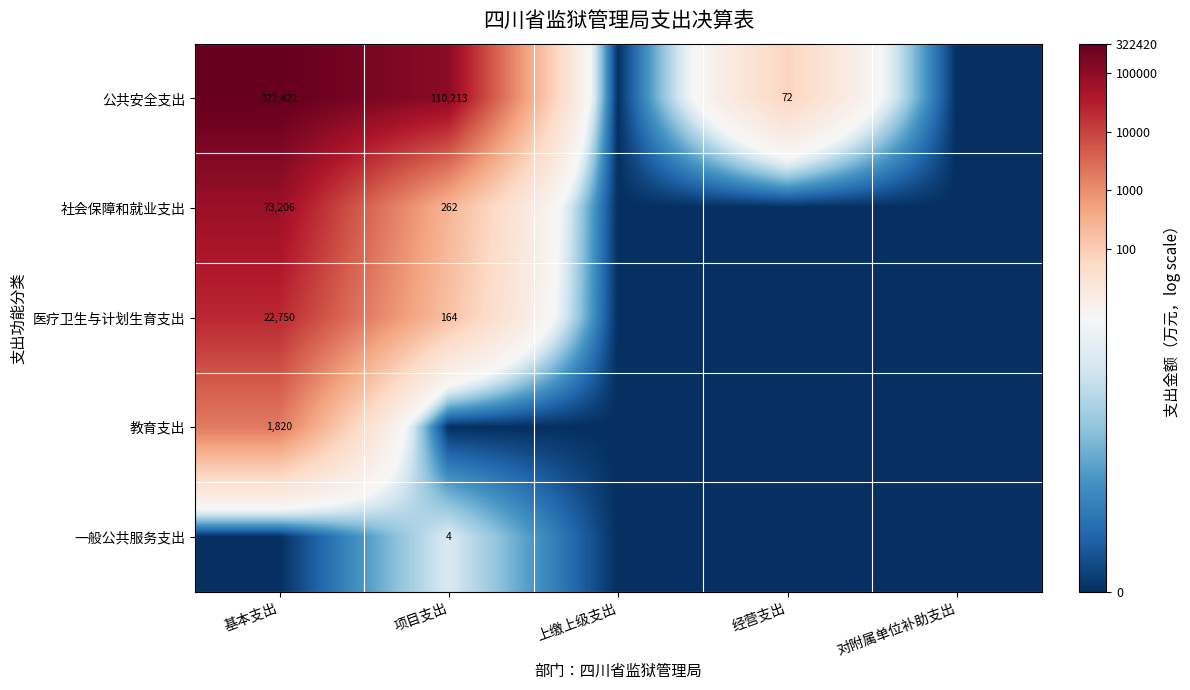

How many series are shown in this chart?

5